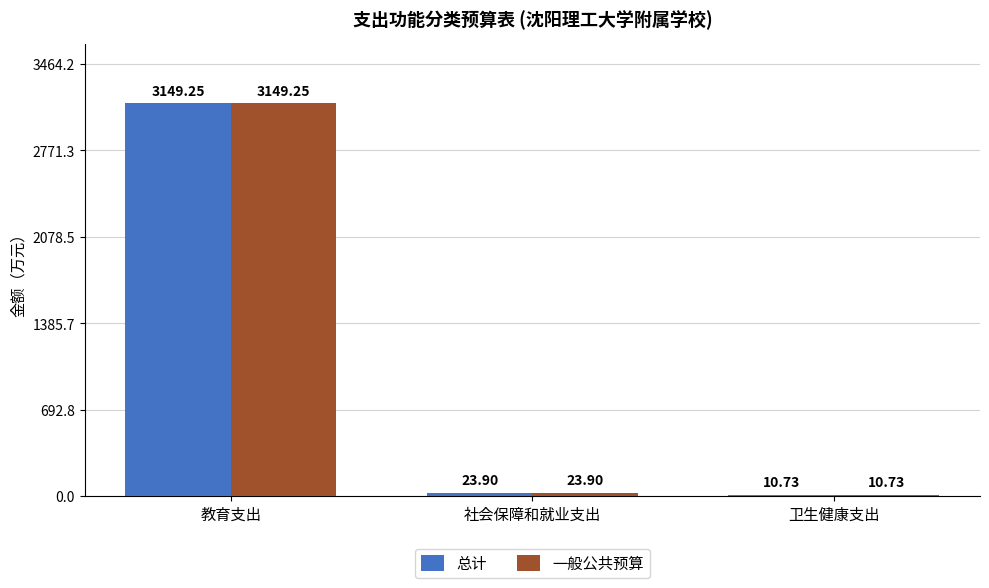

Where does the 总计 series first go above 23?

教育支出